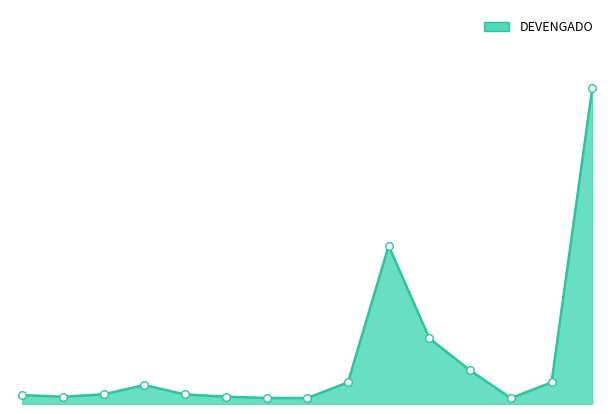

Does the chart have visible grid lines?

No